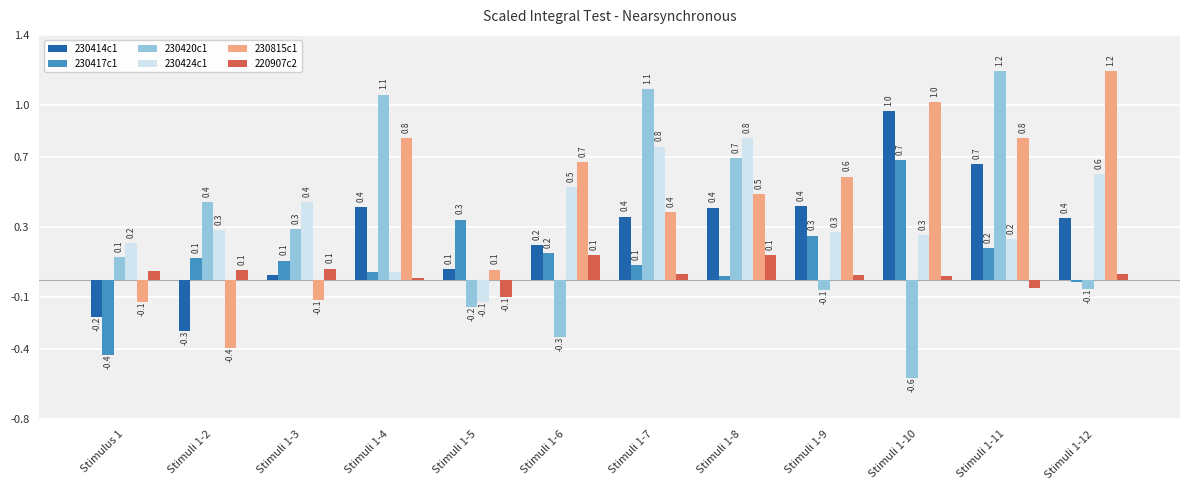

What is the greatest value displayed?

1.2